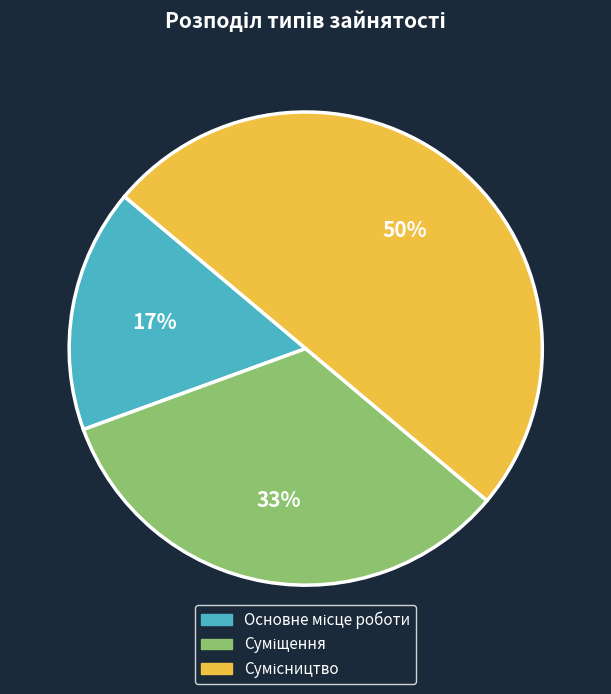

To the nearest percent, what is the difference between the largest and smallest slice percentages?

33%